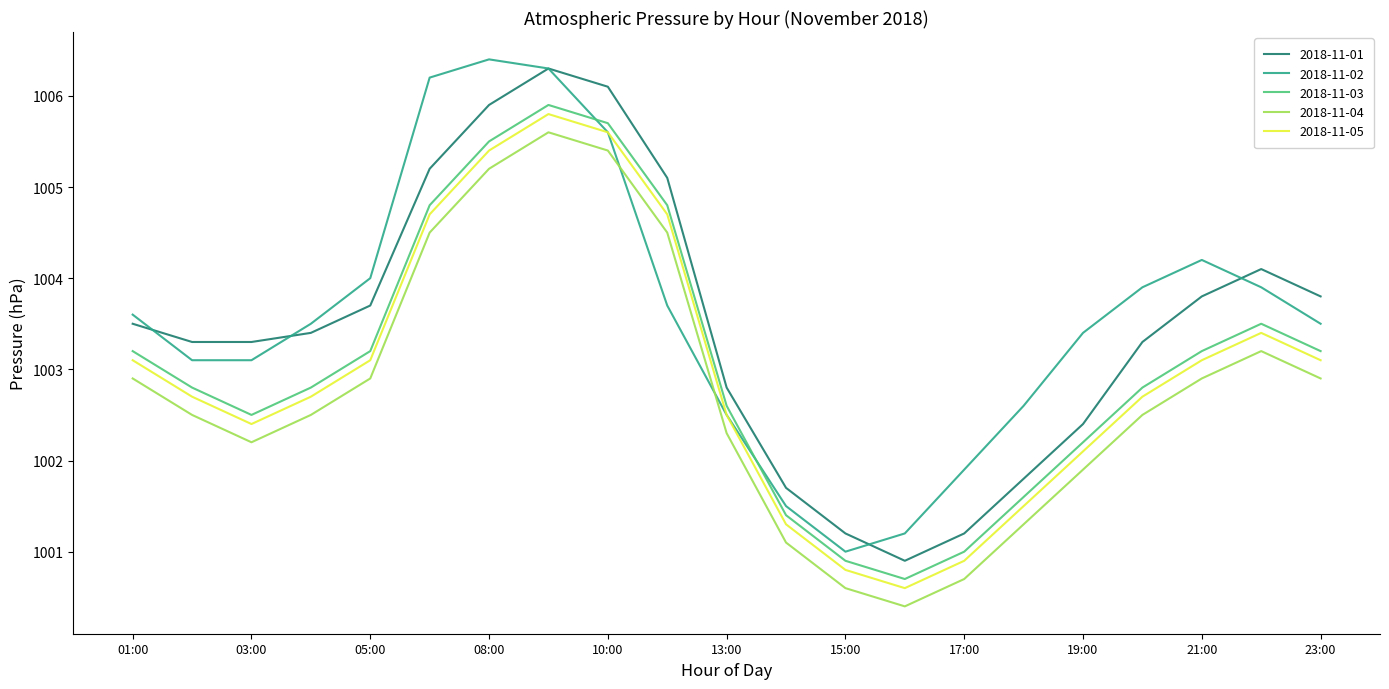

True or false: 2018-11-04 and 2018-11-01 intersect in this chart.

False